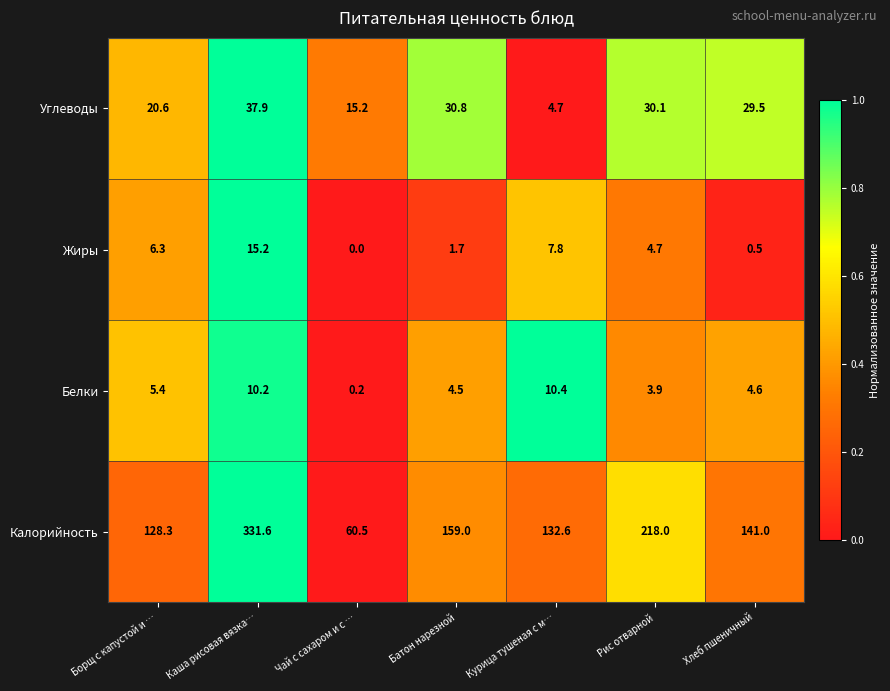

At which category is the sum across all series the highest?

Каша рисовая вязка…